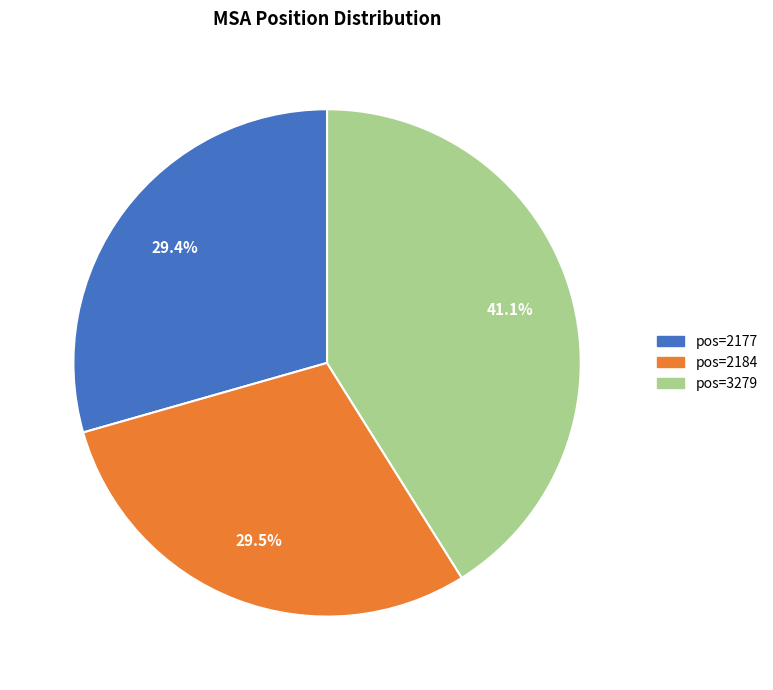

How many segments does this pie chart have?

3